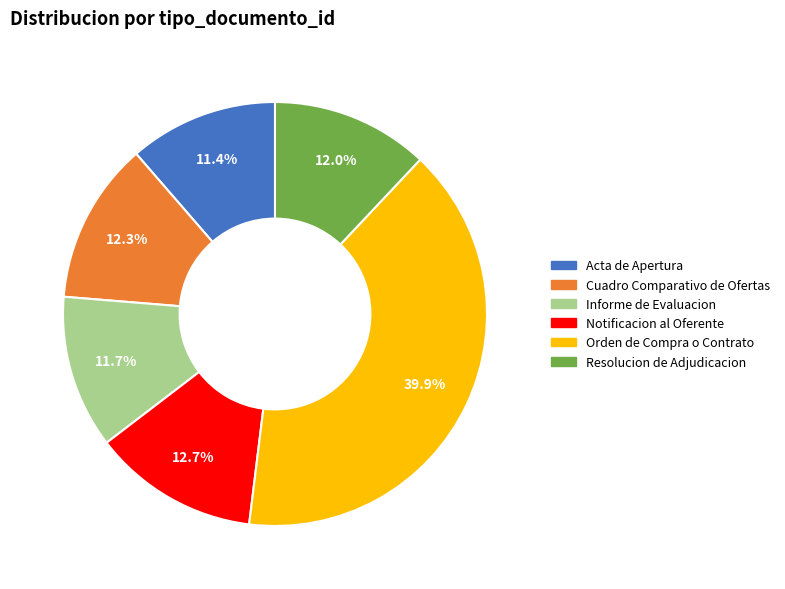

How much of the chart is everything except Informe de Evaluacion?

88.3%